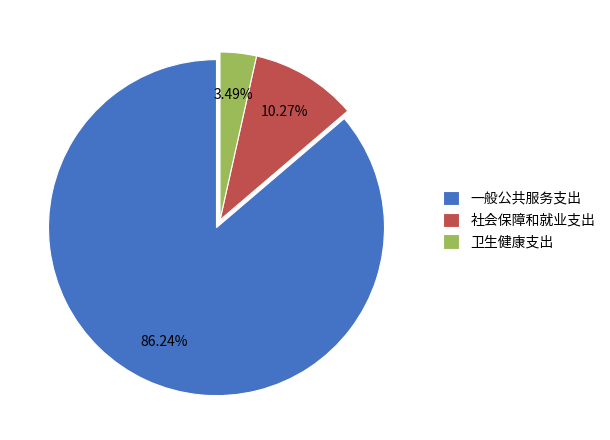

The 社会保障和就业支出 slice represents 2% of the pie. True or false?

False